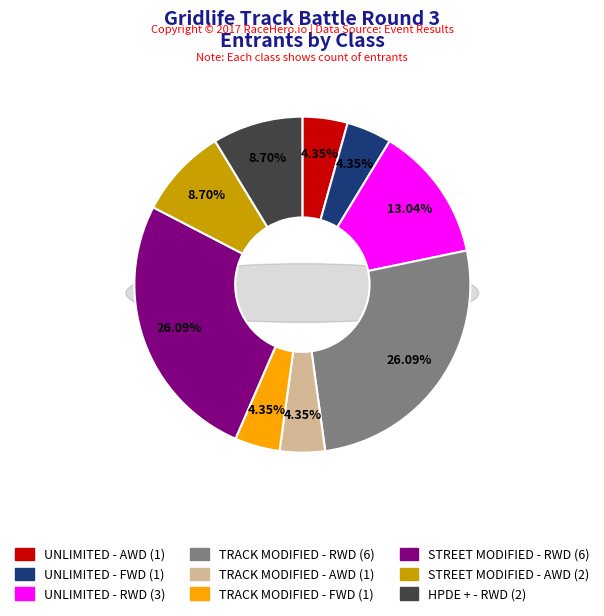

What is the largest slice in the pie chart?

TRACK MODIFIED - RWD